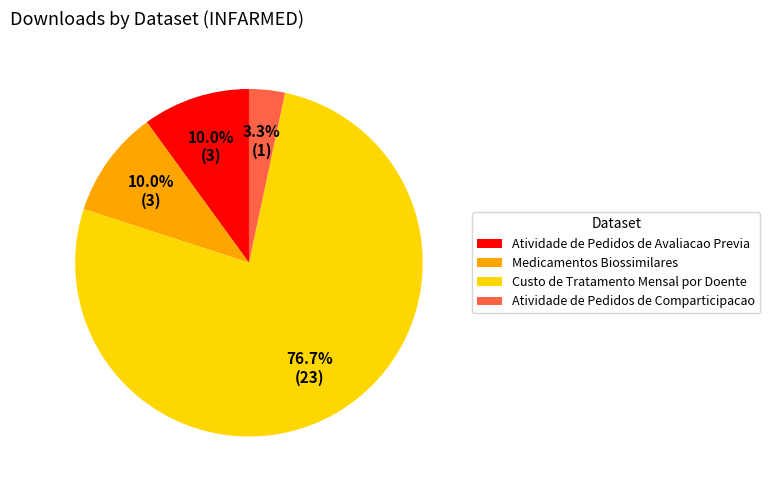

Which slice represents more than half of the pie?

Custo de Tratamento Mensal por Doente